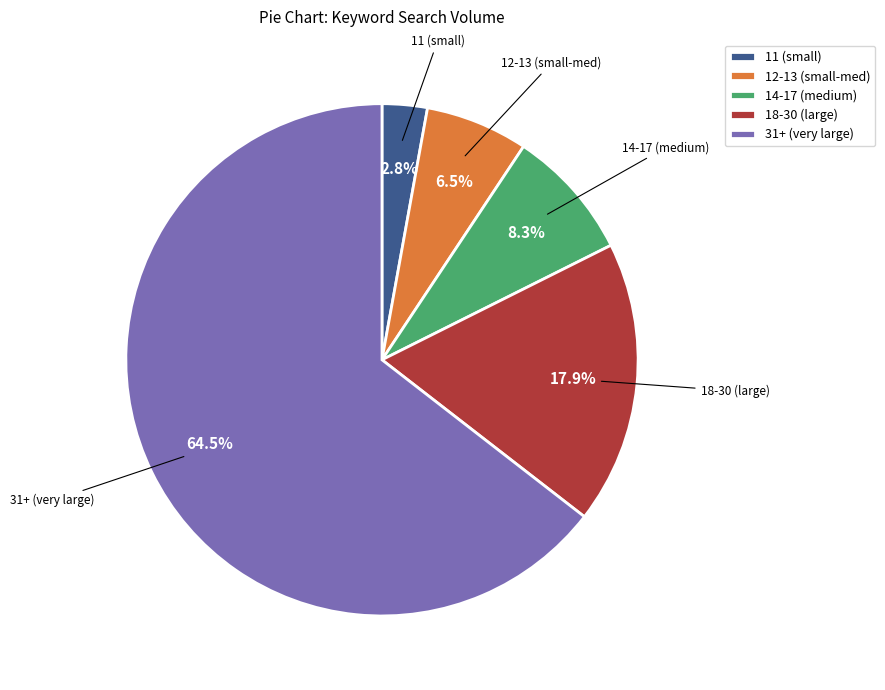

What is the ratio of the value at 12-13 (small-med) to the value at 14-17 (medium)?

0.8